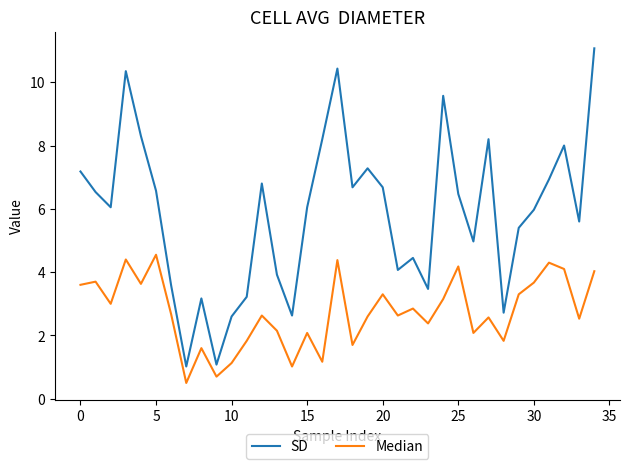

List the series in order of their peak value, highest first.

SD, Median